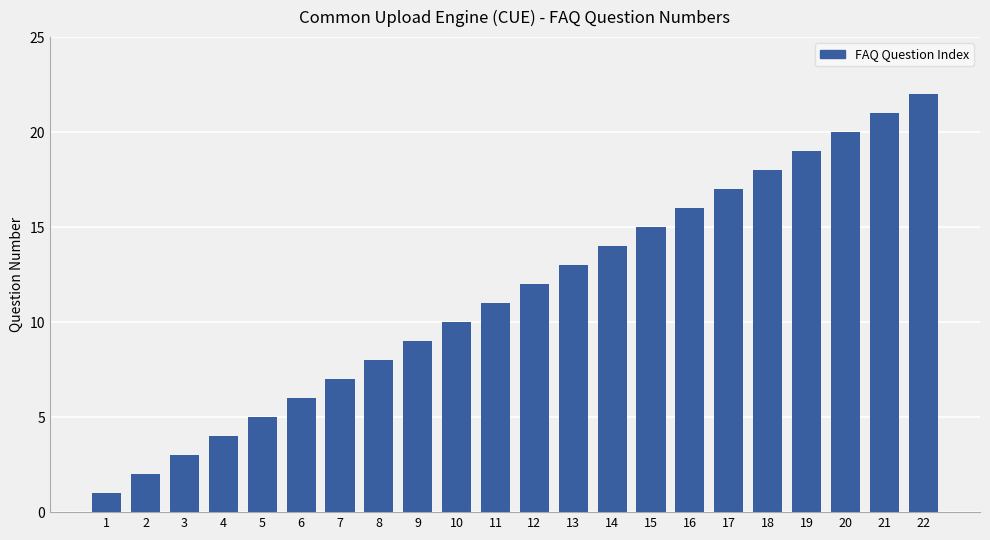

Rank the categories by value from lowest to highest.

1, 2, 3, 4, 5, 6, 7, 8, 9, 10, 11, 12, 13, 14, 15, 16, 17, 18, 19, 20, 21, 22